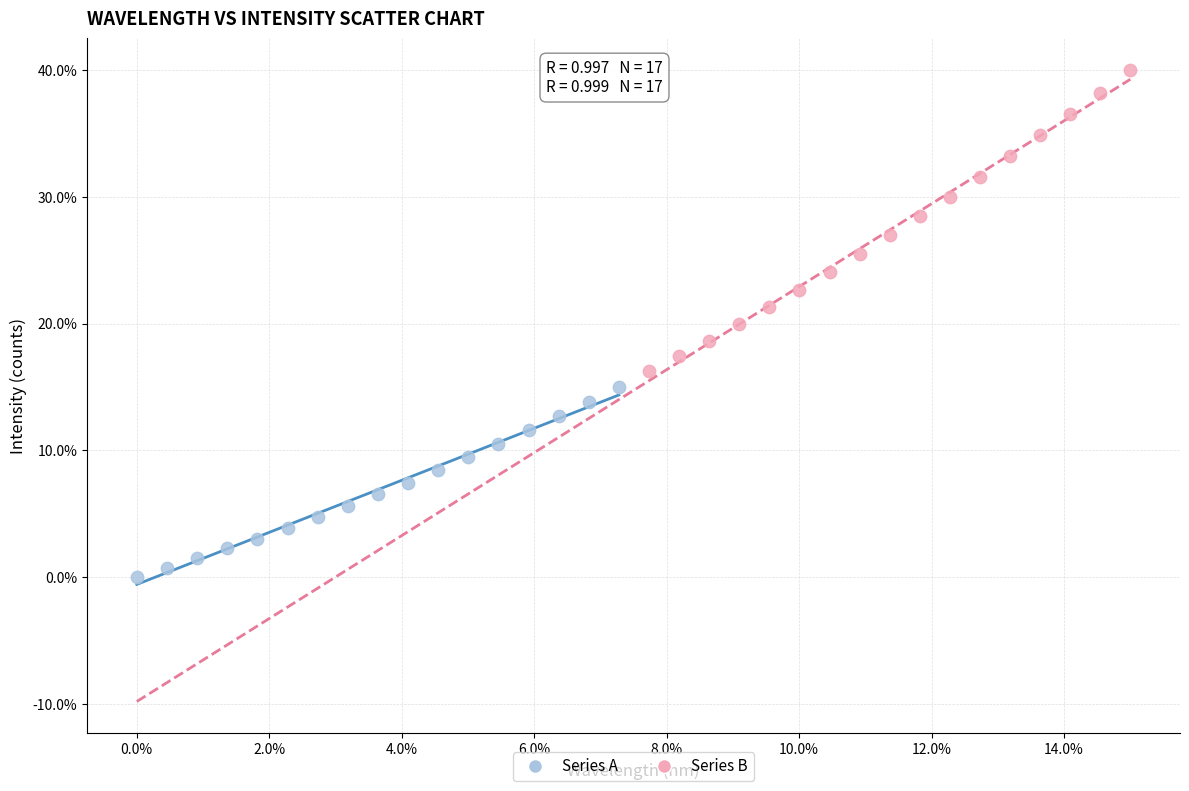

What are all the series names shown in the legend?

Series A, Series B